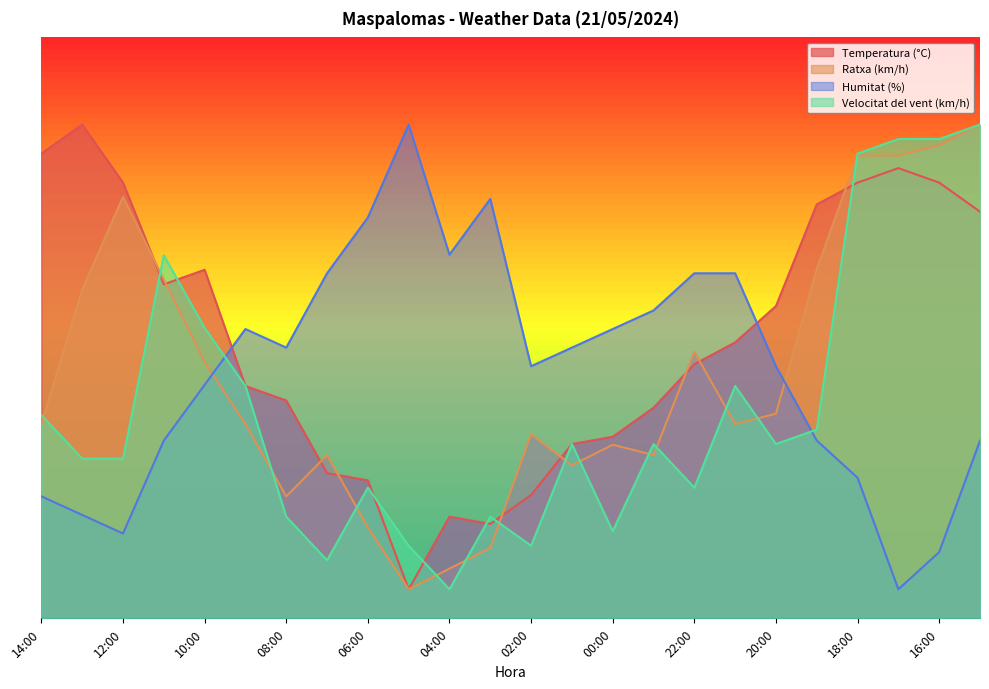

Does the chart have visible grid lines?

No